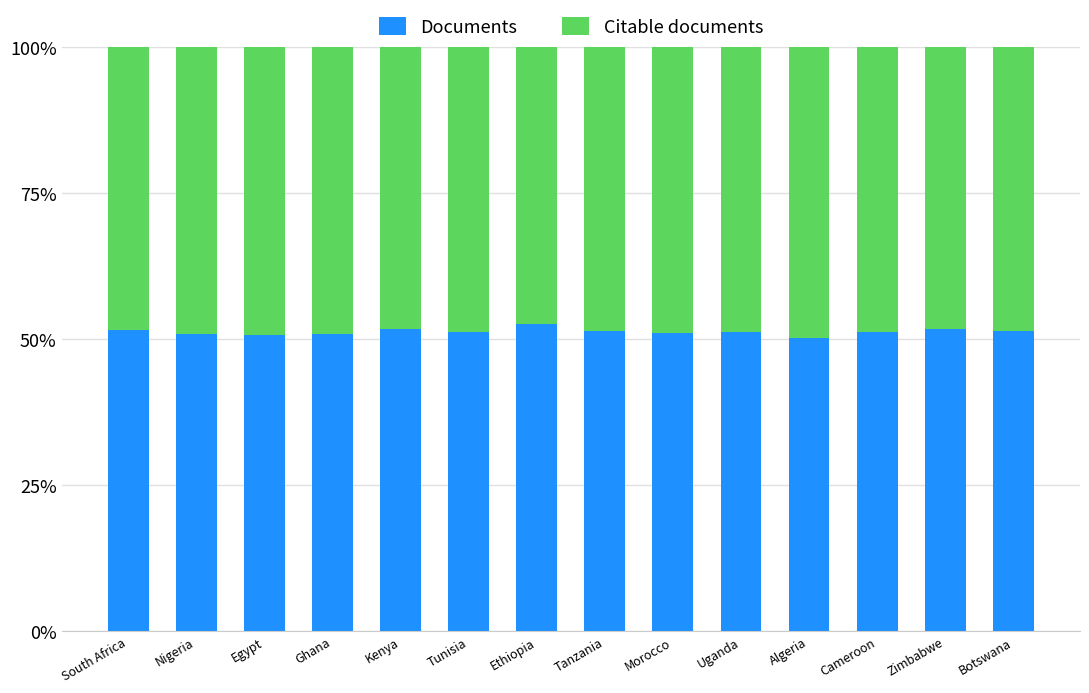

What is the difference between the maximum and minimum values in the Documents series?

2.4